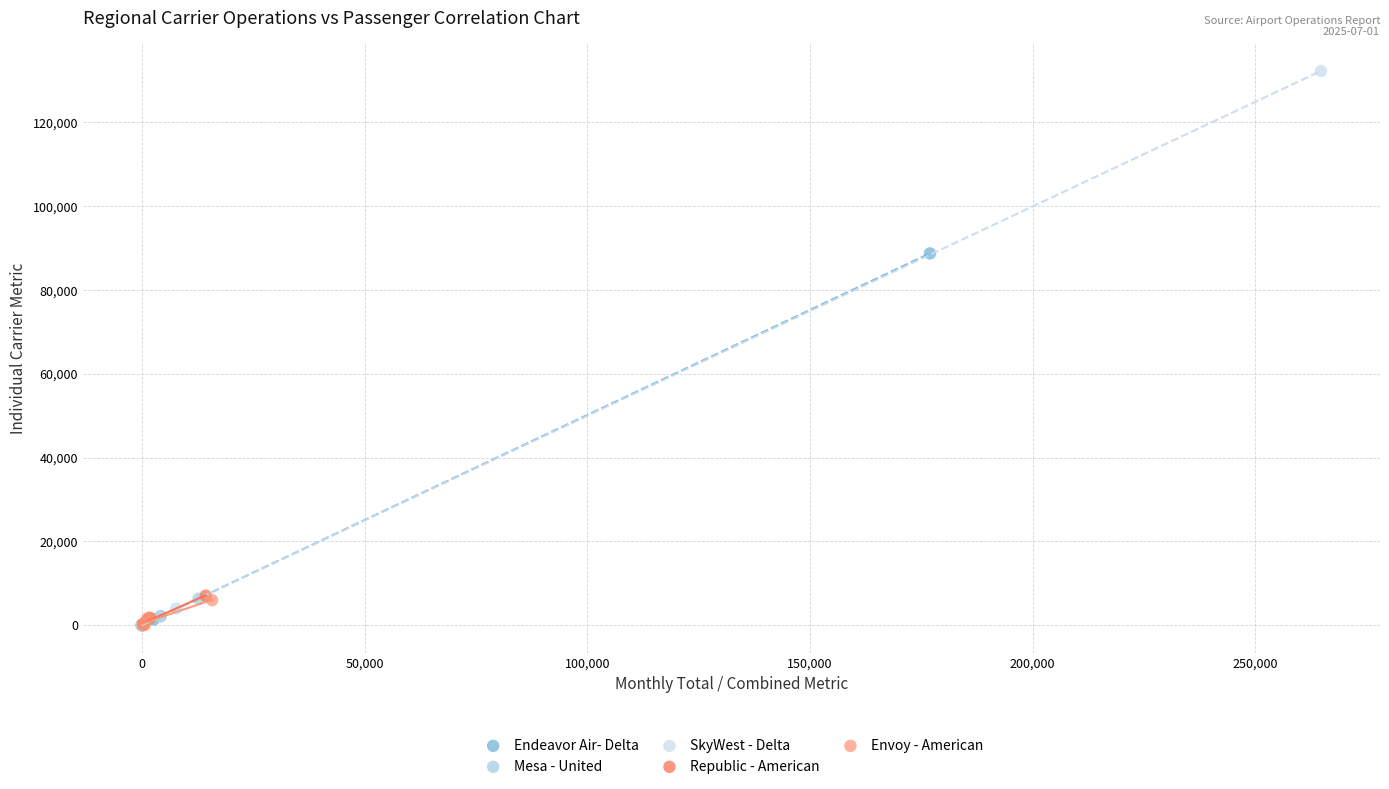

Which series has the largest Y range (max minus min)?

SkyWest - Delta